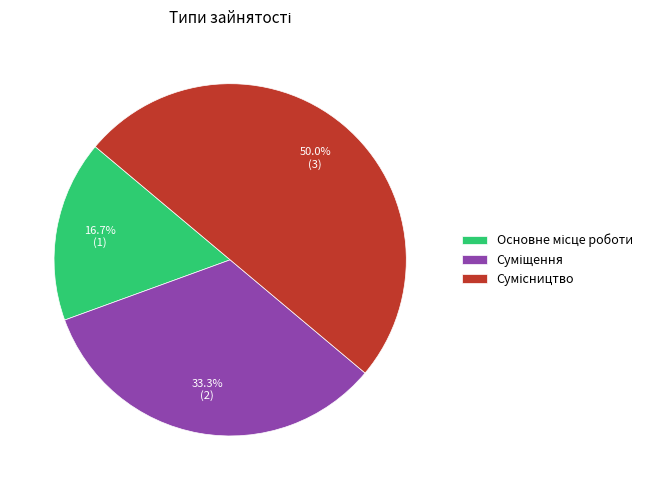

Is Сумісництво the majority of the pie?

No